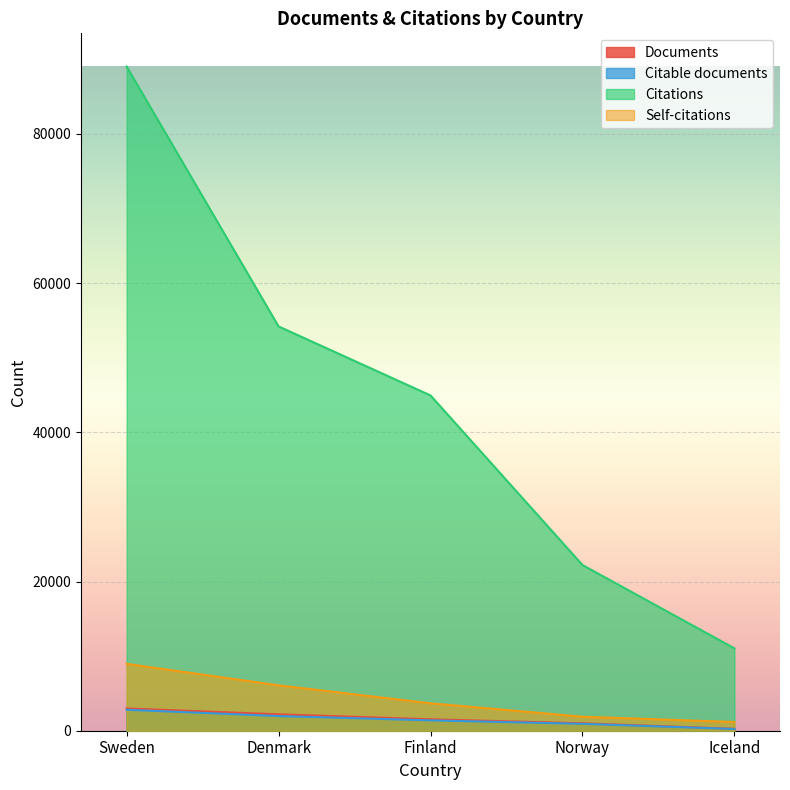

What is the value of the Documents point at the 4th from the left?

994